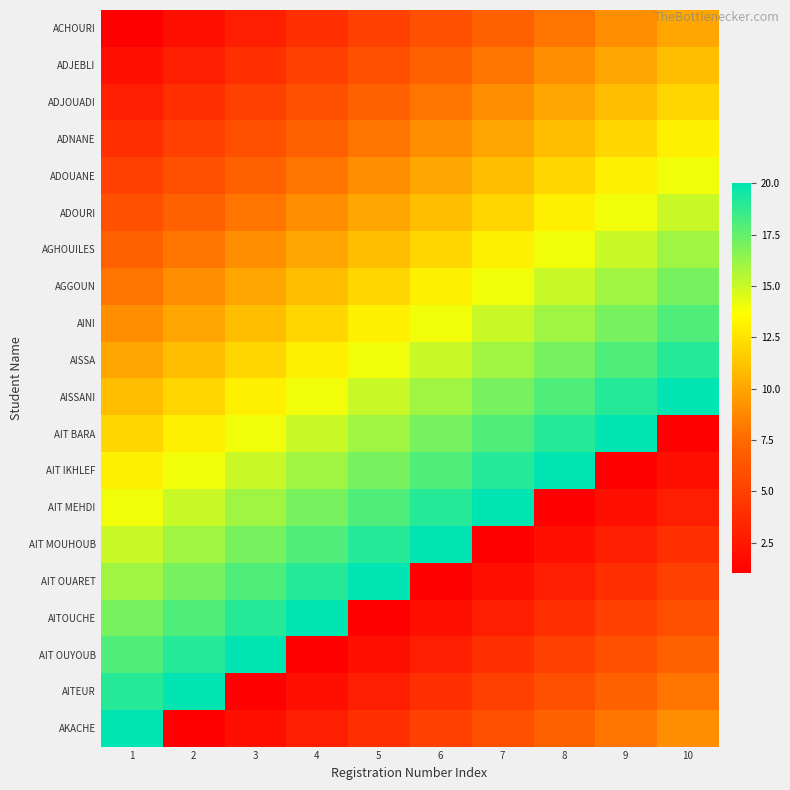

Reading left to right, what are all the values shown in this chart?

ACHOURI: 1=1	2=2	3=3	4=4	5=5	6=6	7=7	8=8	9=9	10=10
ADJEBLI: 1=2	2=3	3=4	4=5	5=6	6=7	7=8	8=9	9=10	10=11
ADJOUADI: 1=3	2=4	3=5	4=6	5=7	6=8	7=9	8=10	9=11	10=12
ADNANE: 1=4	2=5	3=6	4=7	5=8	6=9	7=10	8=11	9=12	10=13
ADOUANE: 1=5	2=6	3=7	4=8	5=9	6=10	7=11	8=12	9=13	10=14
ADOURI: 1=6	2=7	3=8	4=9	5=10	6=11	7=12	8=13	9=14	10=15
AGHOUILES: 1=7	2=8	3=9	4=10	5=11	6=12	7=13	8=14	9=15	10=16
AGGOUN: 1=8	2=9	3=10	4=11	5=12	6=13	7=14	8=15	9=16	10=17
AINI: 1=9	2=10	3=11	4=12	5=13	6=14	7=15	8=16	9=17	10=18
AISSA: 1=10	2=11	3=12	4=13	5=14	6=15	7=16	8=17	9=18	10=19
AISSANI: 1=11	2=12	3=13	4=14	5=15	6=16	7=17	8=18	9=19	10=20
AIT BARA: 1=12	2=13	3=14	4=15	5=16	6=17	7=18	8=19	9=20	10=1
AIT IKHLEF: 1=13	2=14	3=15	4=16	5=17	6=18	7=19	8=20	9=1	10=2
AIT MEHDI: 1=14	2=15	3=16	4=17	5=18	6=19	7=20	8=1	9=2	10=3
AIT MOUHOUB: 1=15	2=16	3=17	4=18	5=19	6=20	7=1	8=2	9=3	10=4
AIT OUARET: 1=16	2=17	3=18	4=19	5=20	6=1	7=2	8=3	9=4	10=5
AITOUCHE: 1=17	2=18	3=19	4=20	5=1	6=2	7=3	8=4	9=5	10=6
AIT OUYOUB: 1=18	2=19	3=20	4=1	5=2	6=3	7=4	8=5	9=6	10=7
AITEUR: 1=19	2=20	3=1	4=2	5=3	6=4	7=5	8=6	9=7	10=8
AKACHE: 1=20	2=1	3=2	4=3	5=4	6=5	7=6	8=7	9=8	10=9